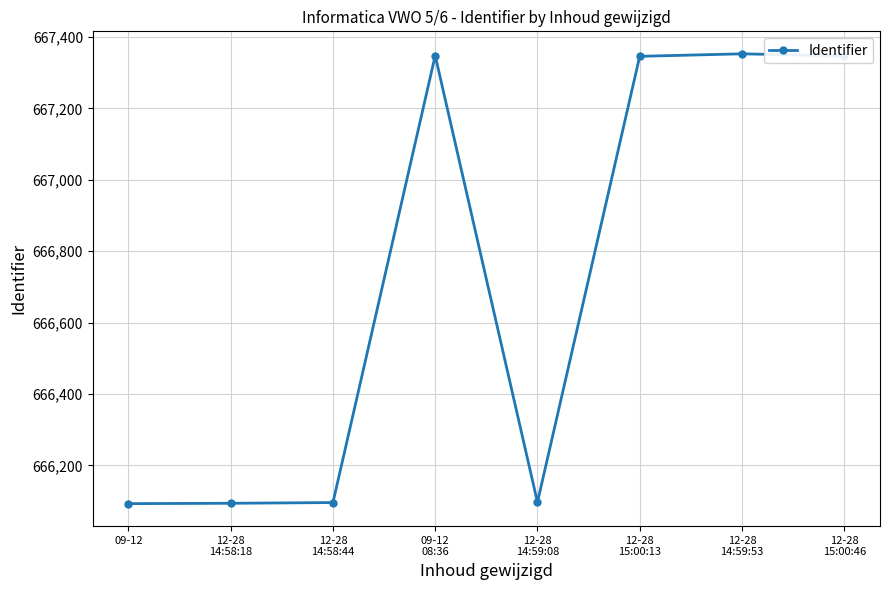

True or false: the data has more than 1 interior local peaks.

True